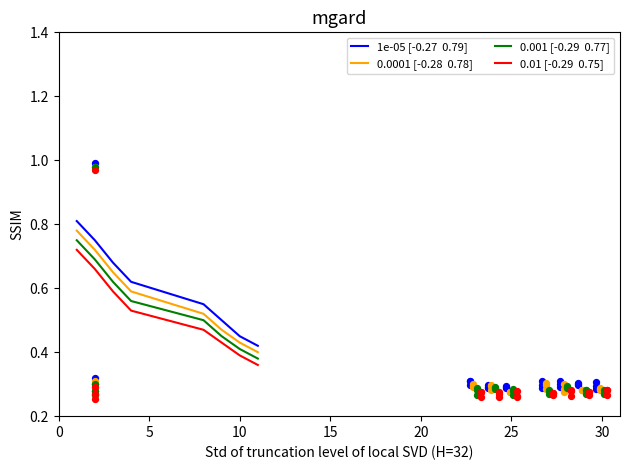

Which series reaches the minimum Y coordinate?

0.01 [-0.29  0.75]